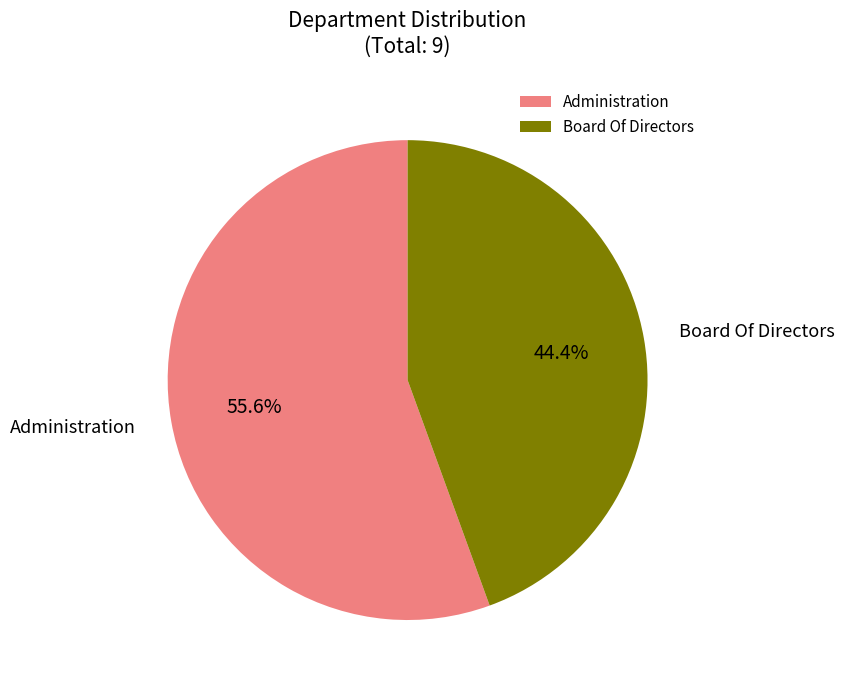

Approximately how many times larger is the value at Board Of Directors compared to Administration?

0.8